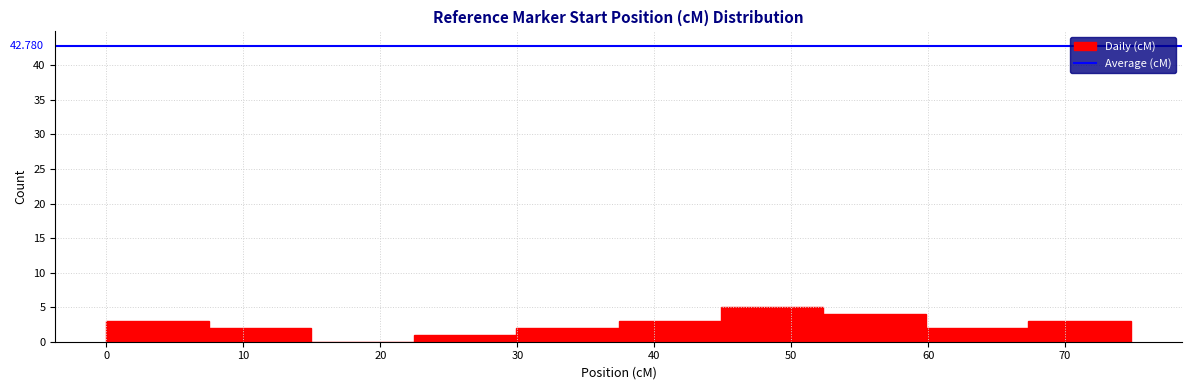

Which range on the x-axis has the tallest bar?

45 to 52